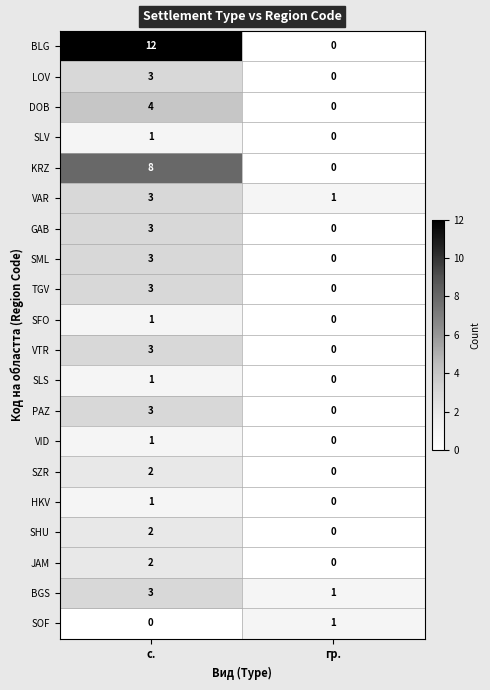

What is the sum of all KRZ values?

8